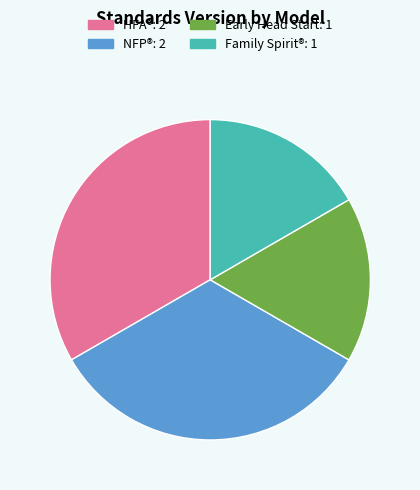

Is there any slice that represents more than half of the pie?

No